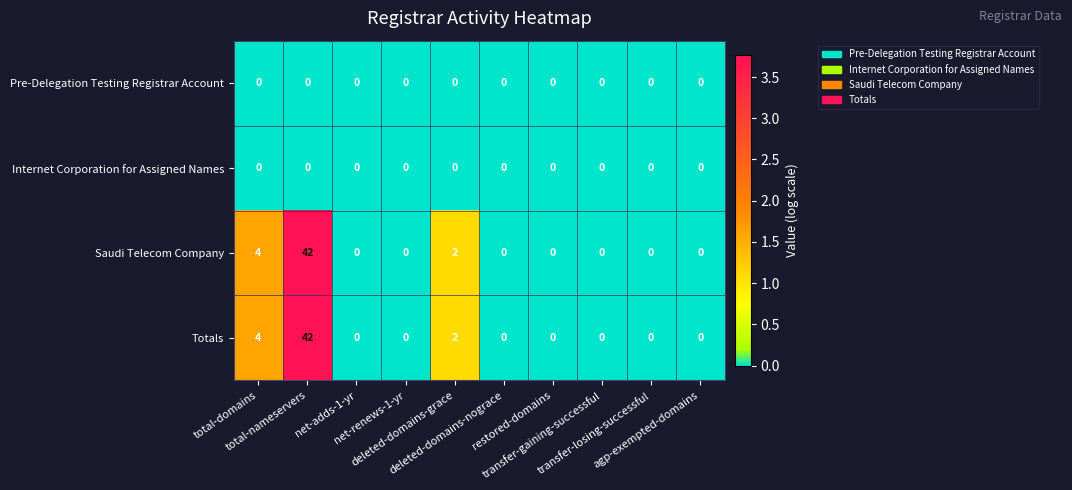

What is the maximum value shown in the chart?

42